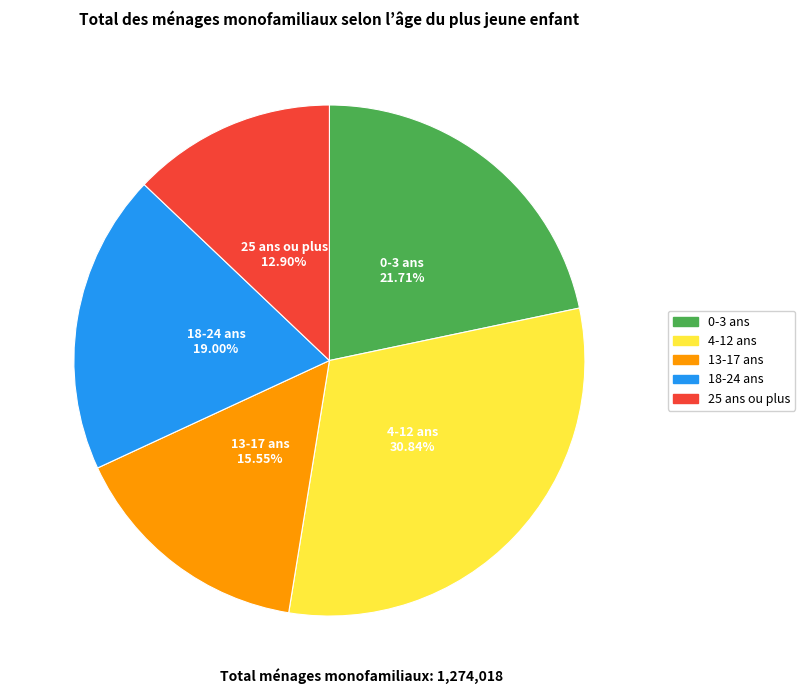

How many slices are in this pie chart?

5